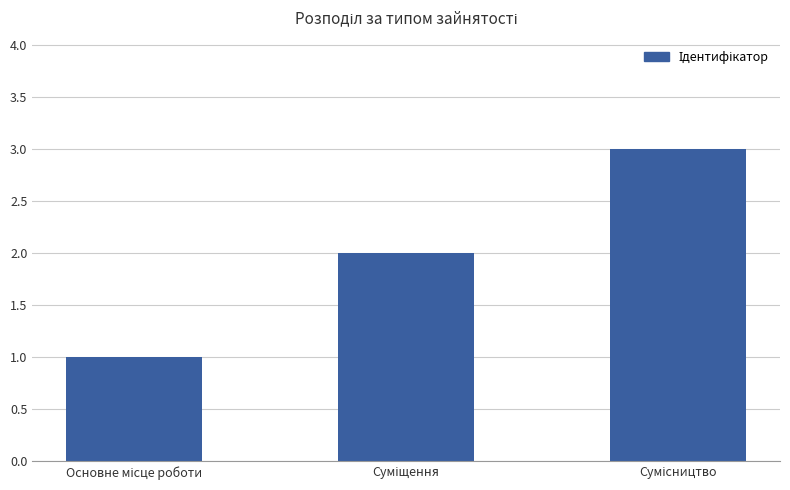

What is the maximum value shown in the chart?

3